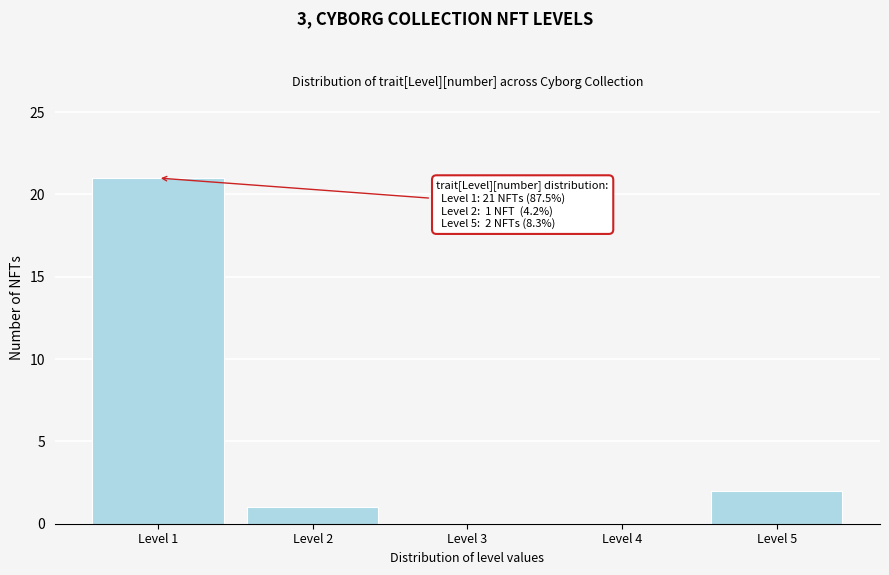

Reading left to right, extract all data points from this chart.

Level 1=21	Level 2=1	Level 3=0	Level 4=0	Level 5=2